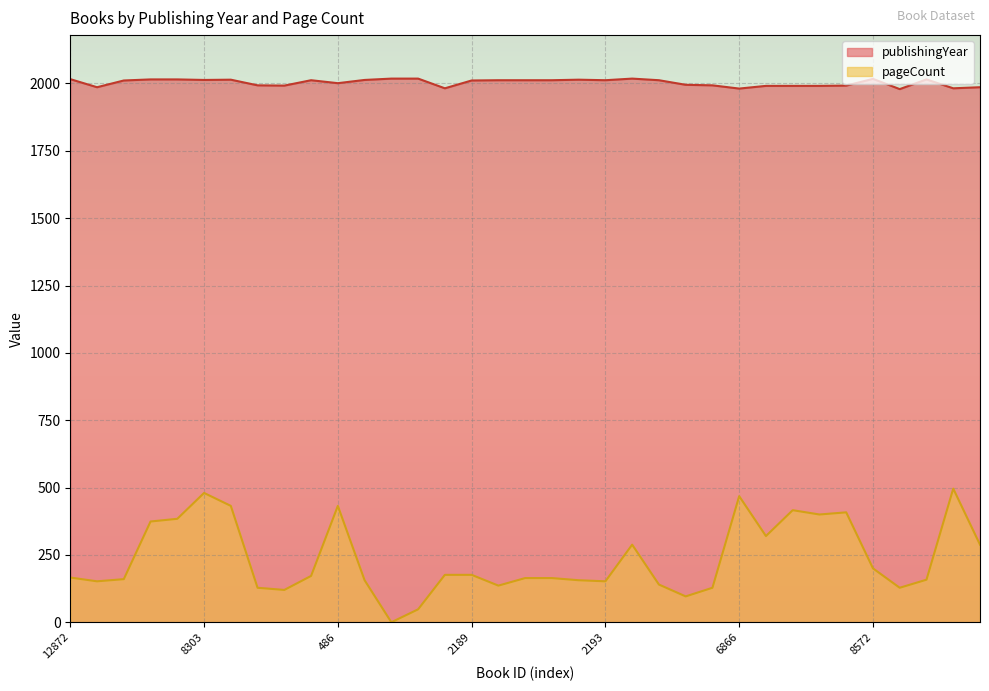

True or false: pageCount has a value of 152 at 15272.

True